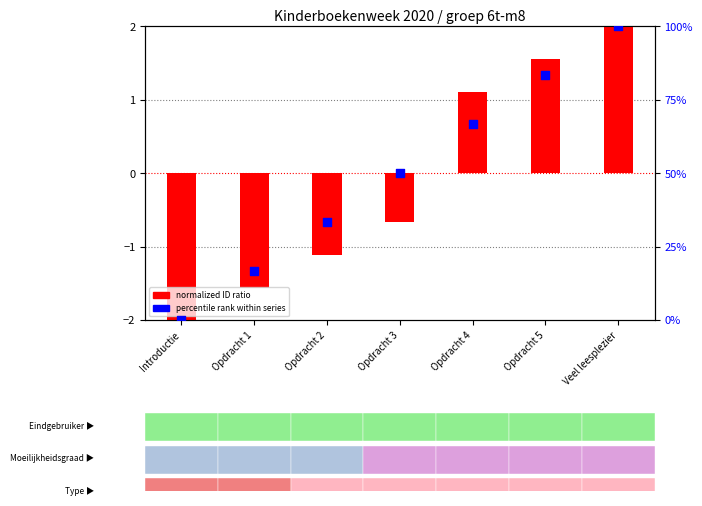

Which series has the largest total across all categories?

percentile rank within series